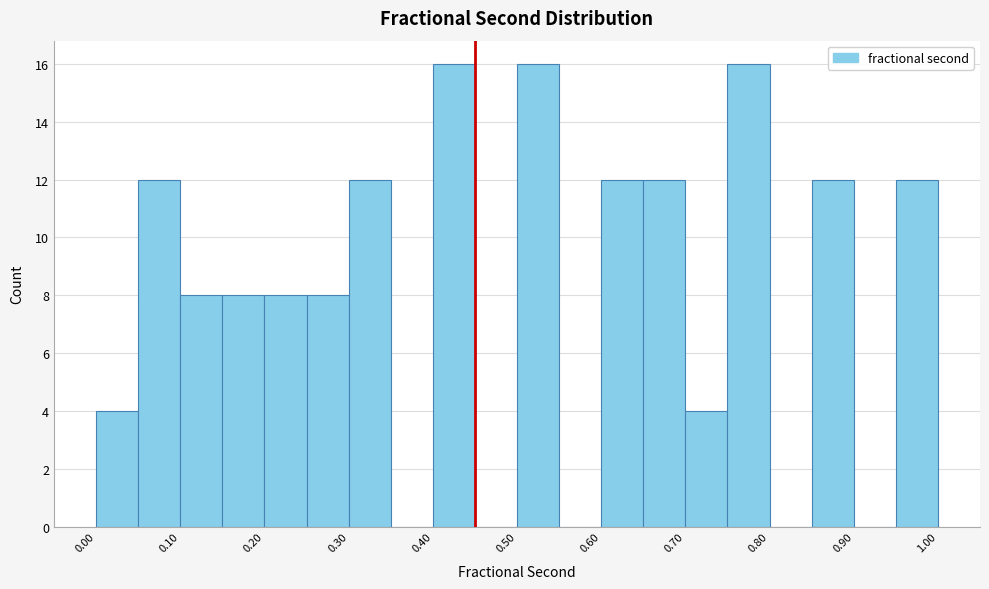

Reading left to right, transcribe this chart: for each bar, give the range it covers on the x-axis and its height. The values are not printed on the chart, so give them approximately, as read against the axis.

0.00 to 0.05: 4
0.05 to 0.10: 12
0.10 to 0.15: 8
0.15 to 0.20: 8
0.20 to 0.25: 8
0.25 to 0.30: 8
0.30 to 0.35: 12
0.35 to 0.40: 0
0.40 to 0.45: 16
0.45 to 0.50: 0
0.50 to 0.55: 16
0.55 to 0.60: 0
0.60 to 0.65: 12
0.65 to 0.70: 12
0.70 to 0.75: 4
0.75 to 0.80: 16
0.80 to 0.85: 0
0.85 to 0.90: 12
0.90 to 0.95: 0
0.95 to 1.00: 12